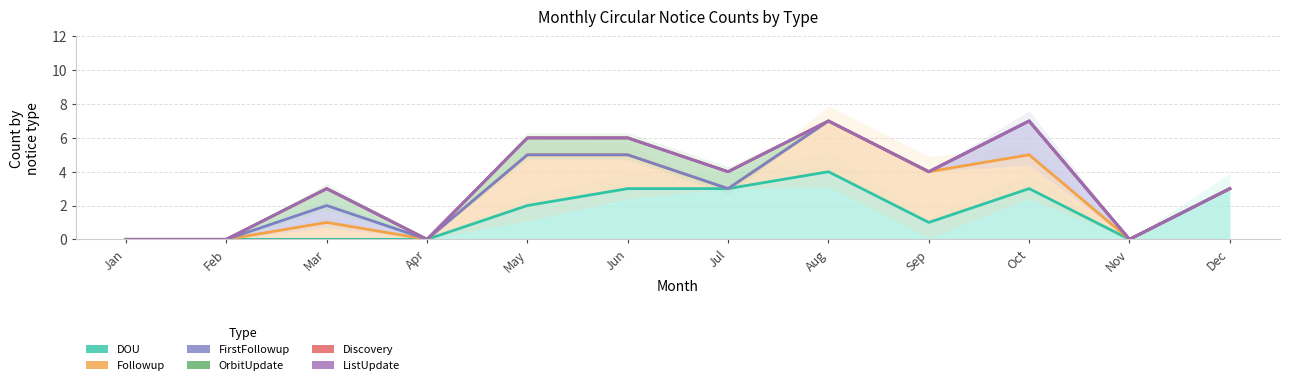

List the labels in order of OrbitUpdate value, largest first.

Aug, Oct, May, Jun, Jul, Sep, Mar, Dec, Jan, Feb, Apr, Nov